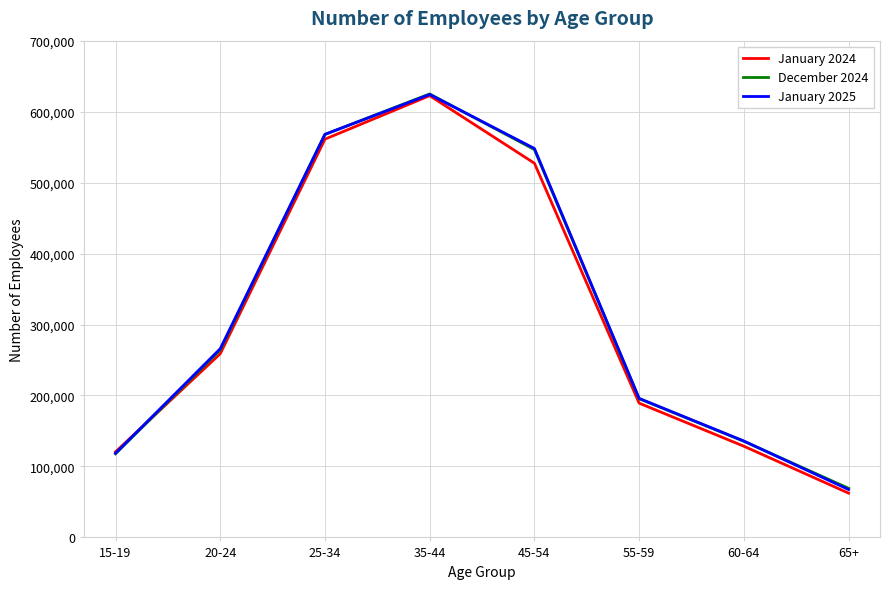

Is it true that January 2025 equals 191427 at 35-44?

False